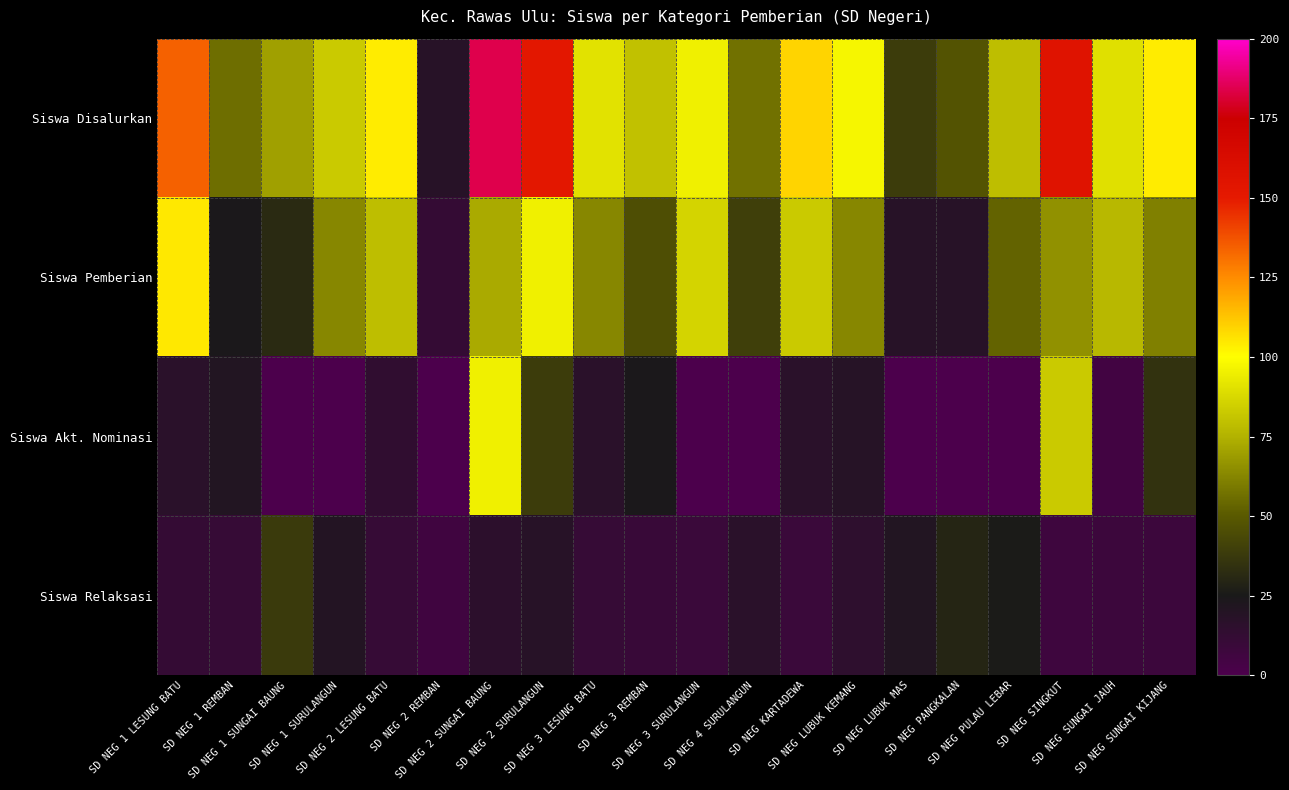

What is the difference between the highest and lowest values at SD NEG SUNGAI JAUH?

85